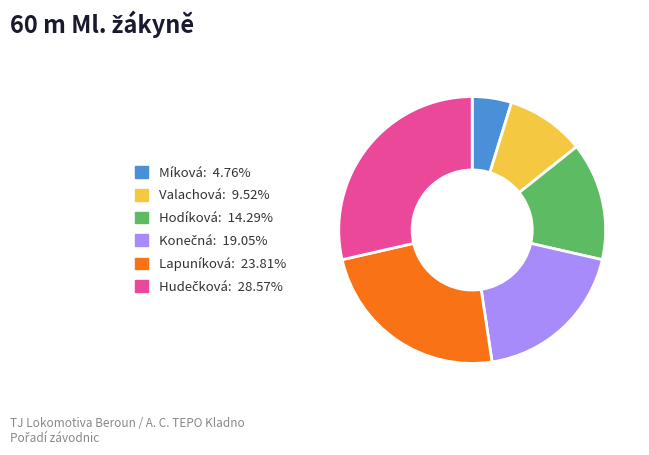

Is there any slice that represents more than half of the pie?

No